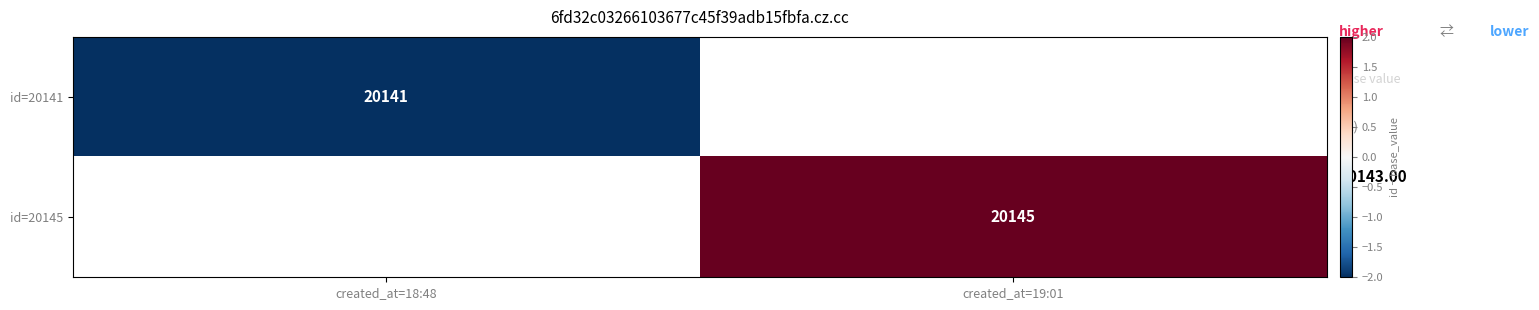

At which category does the chart reach its peak across all series?

created_at=19:01